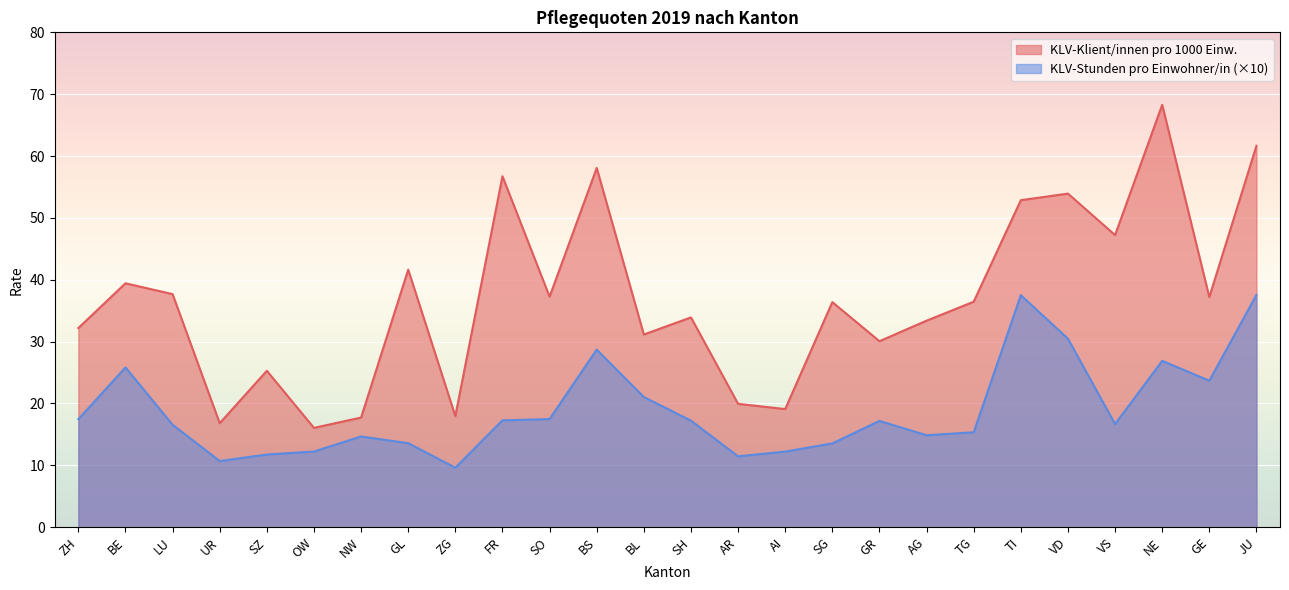

What is the total value across all series at ZG?

27.6